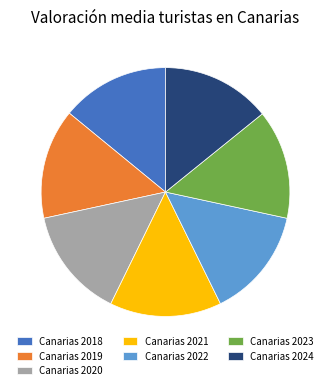

How many slices are in this pie chart?

7